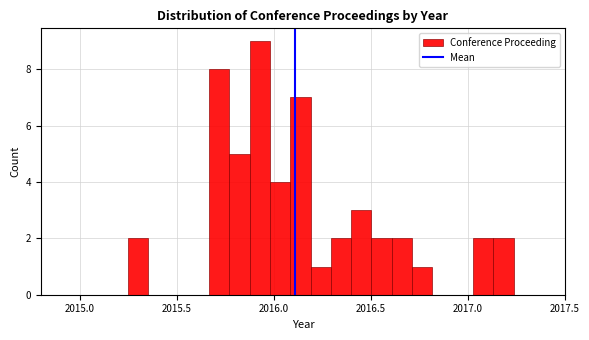

Around what value on the x-axis is the tallest bar? Give the approximate position of its centre, as read against the axis.

2015.95